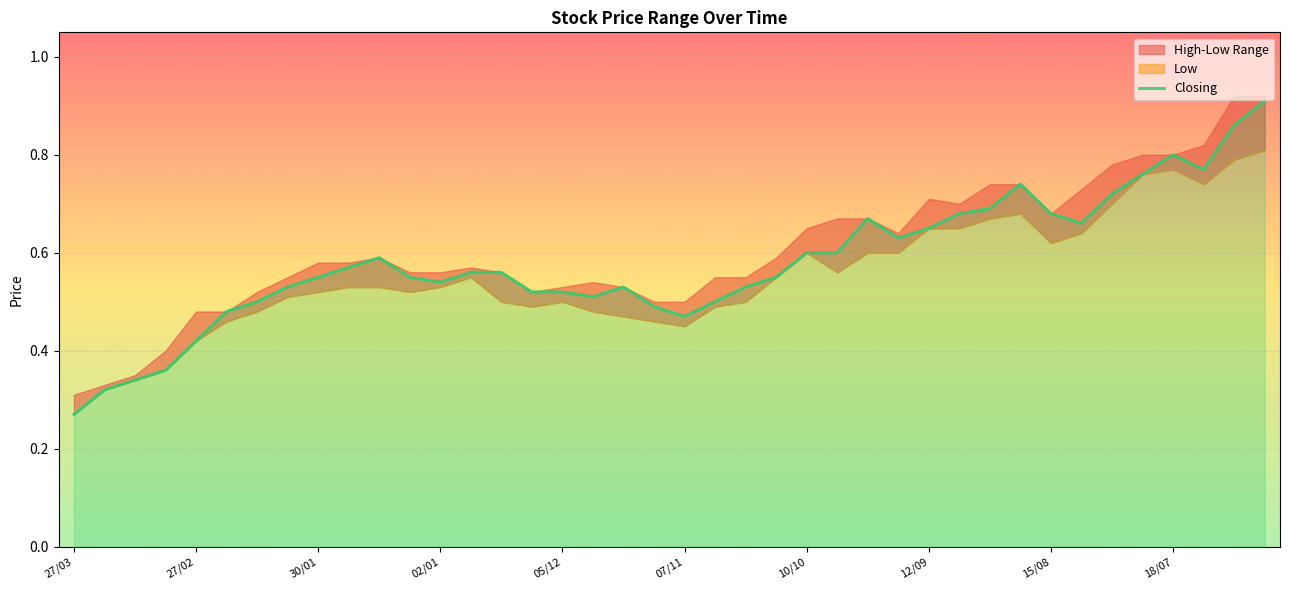

How many values are between 0 and 1?

40